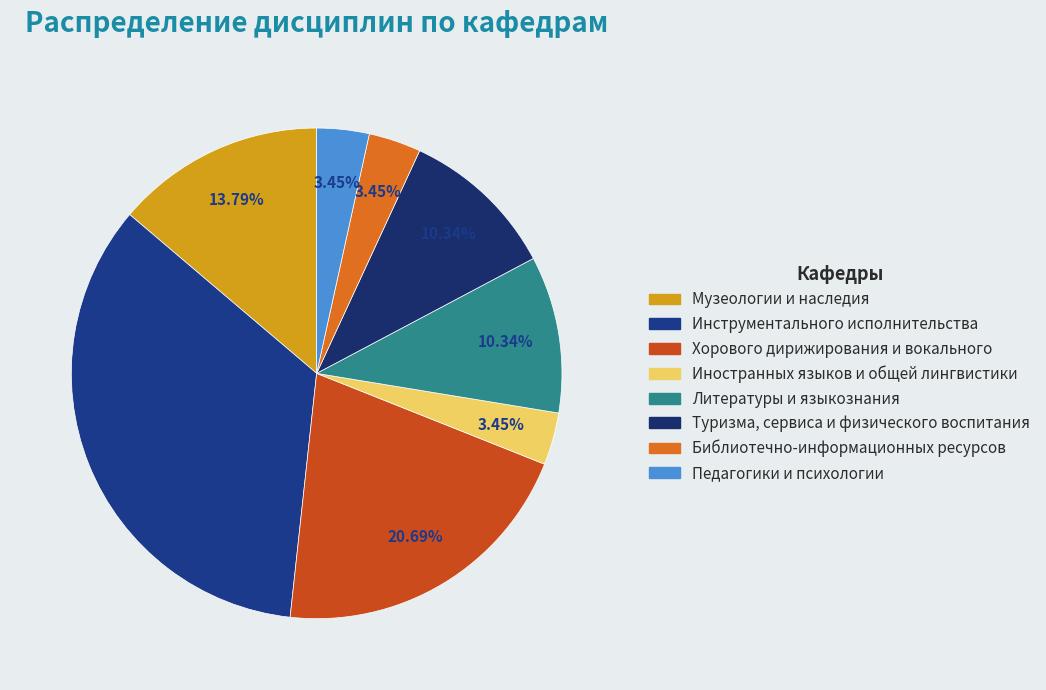

Combined, do Туризма, сервиса и физического воспитания and Хорового дирижирования и вокального account for over 50%?

No